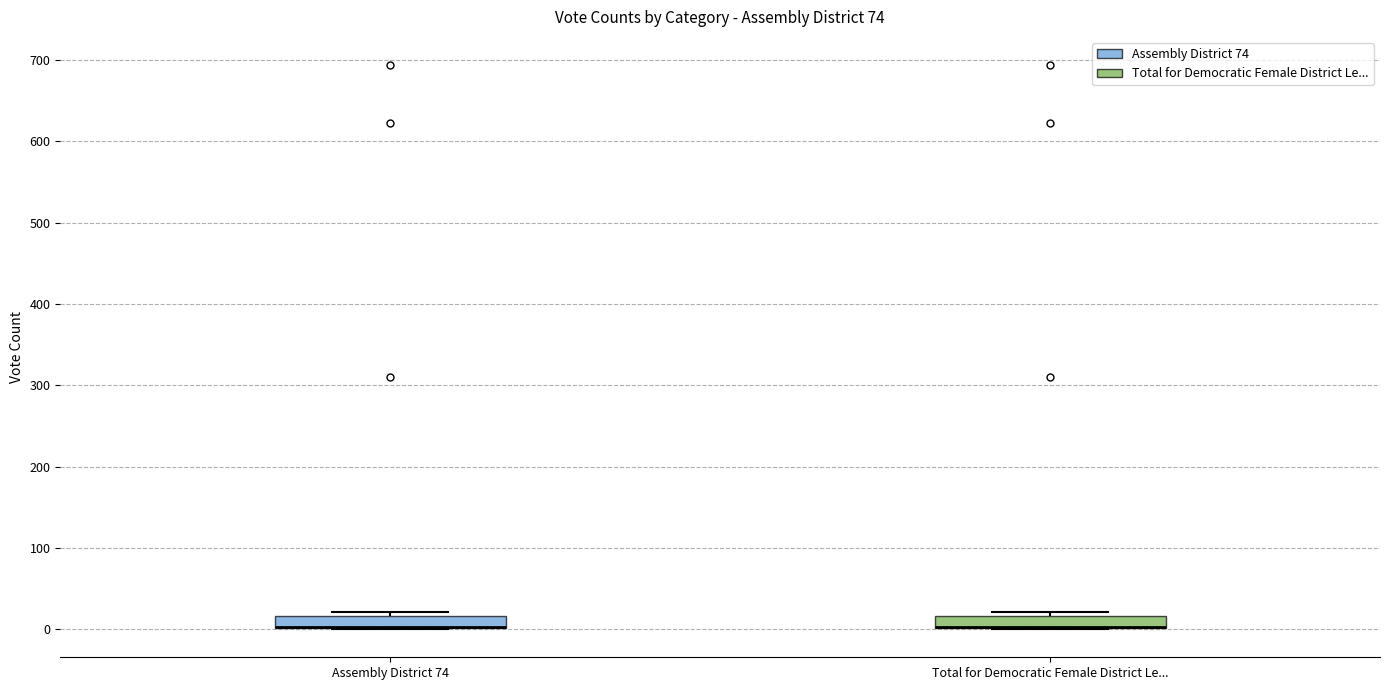

Reading left to right, read every box against the y-axis: the position of its median line, the range the box covers, and the ends of its whiskers. The values are not printed on the chart, so give them approximately, as read against the axis.

Assembly District 74: median 0 (drawn on the box's lower edge), box 0 to 20, whiskers 0 to 20 (just above the box's upper edge)
Total for Democratic Female District Le...: median 0 (drawn on the box's lower edge), box 0 to 20, whiskers 0 to 20 (just above the box's upper edge)